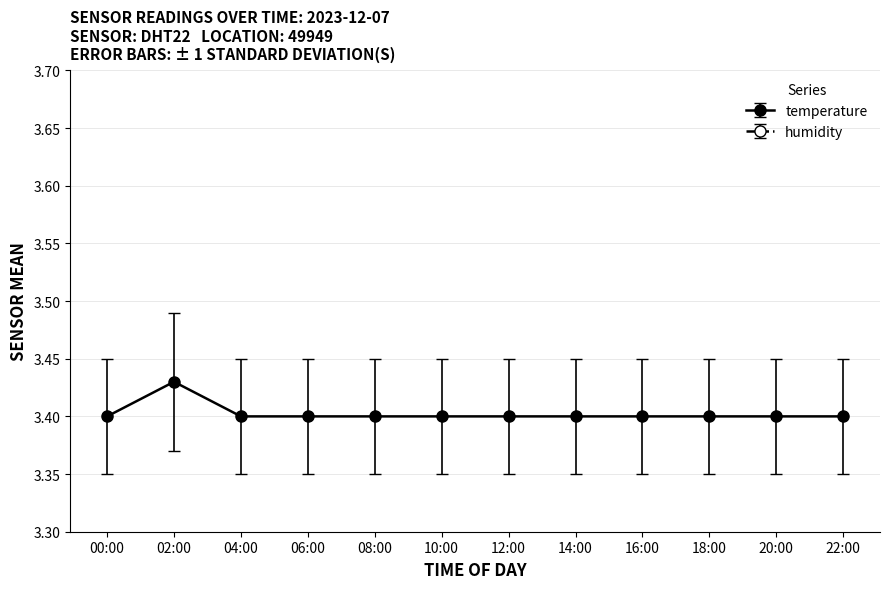

How many temperature values are between 3 and 4?

12